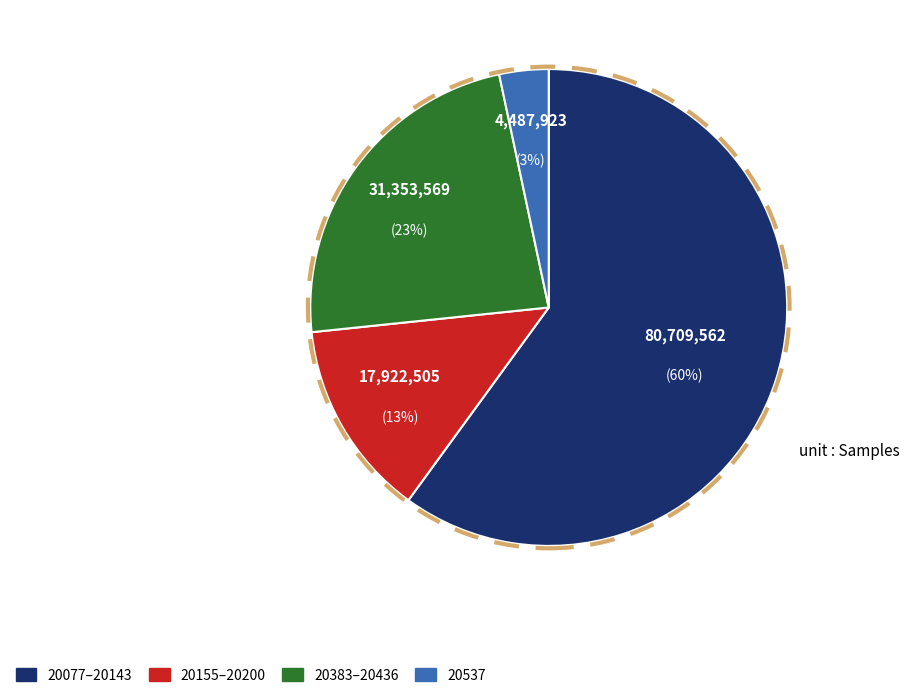

Does any single category account for the majority?

Yes